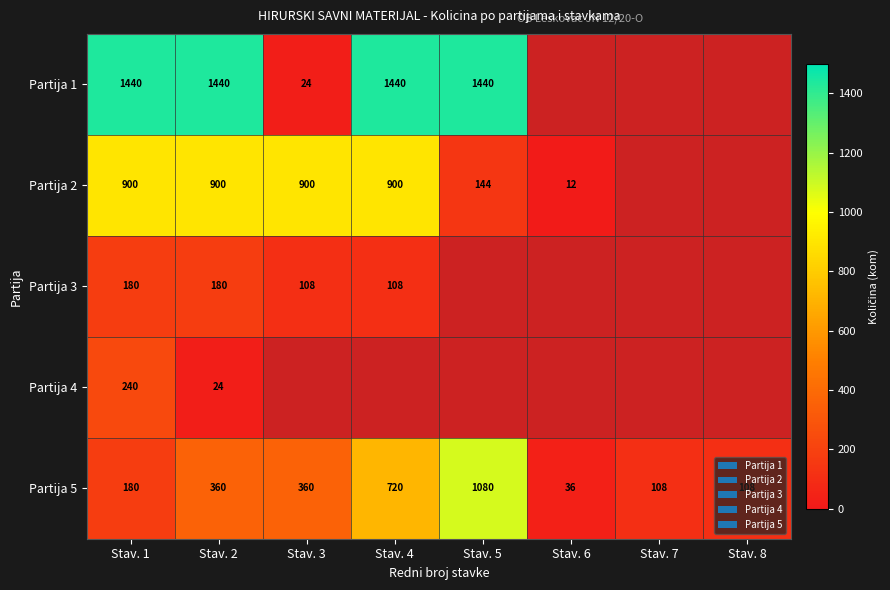

True or false: Partija 1 has a value of 38.2 at Stav. 3.

False